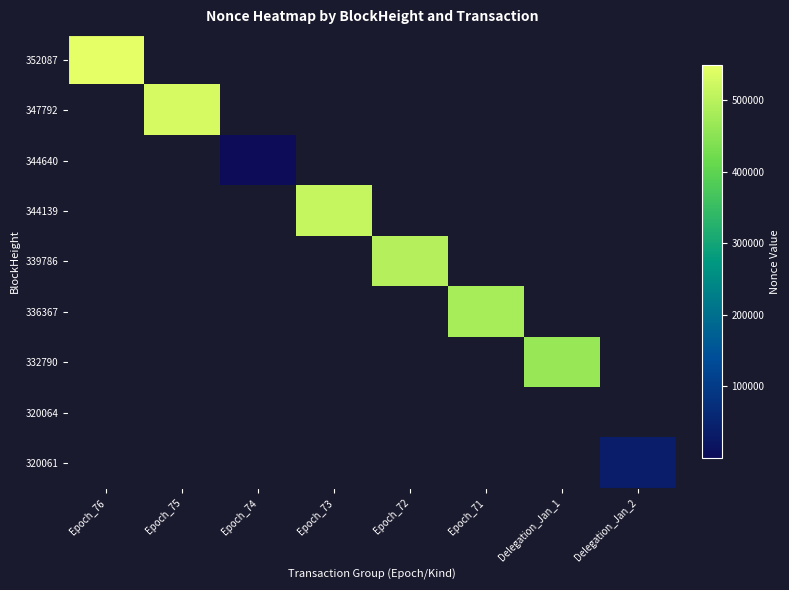

How many values in 320061 are above zero?

1